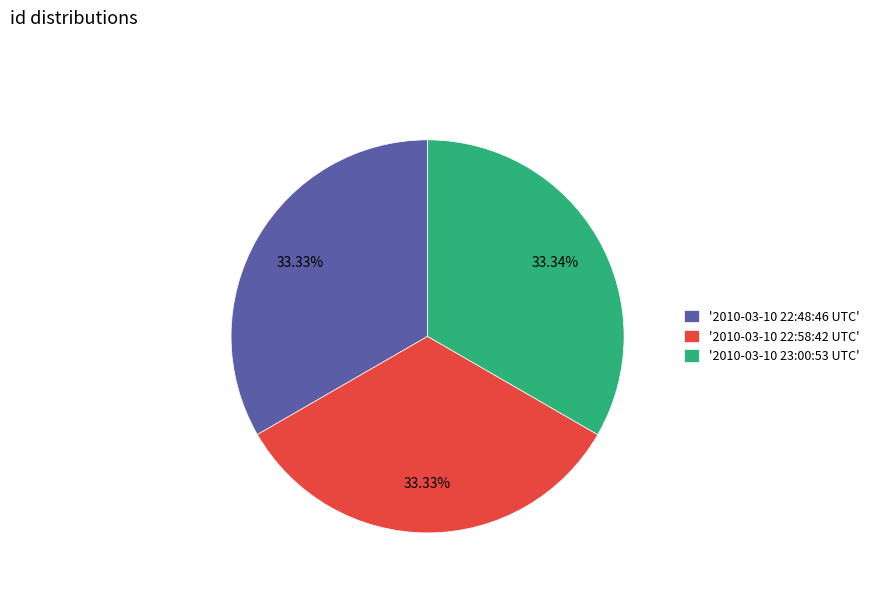

Does any single category account for the majority?

No